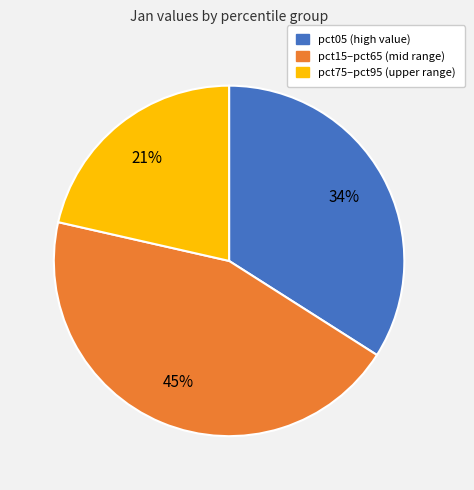

Does any single category account for the majority?

No